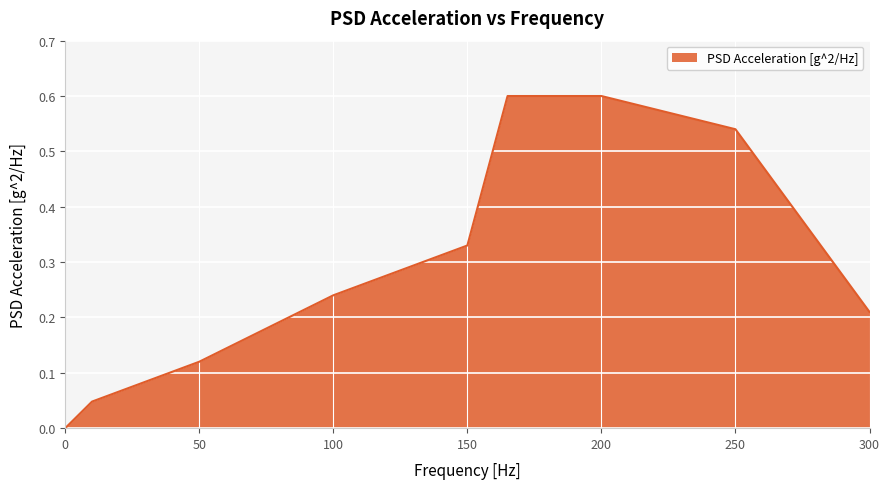

What is the greatest value displayed?

0.6